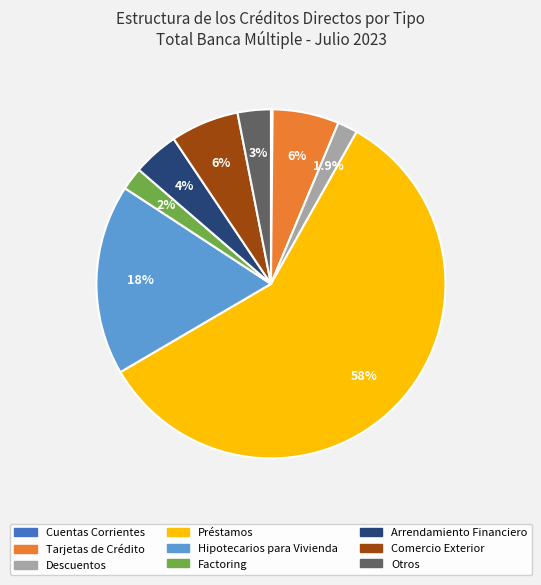

Is there any slice that represents more than half of the pie?

Yes